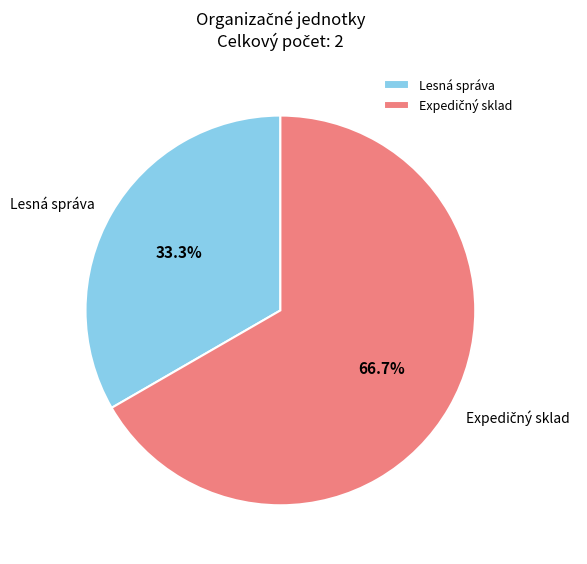

What is the smallest slice in the pie chart?

Lesná správa